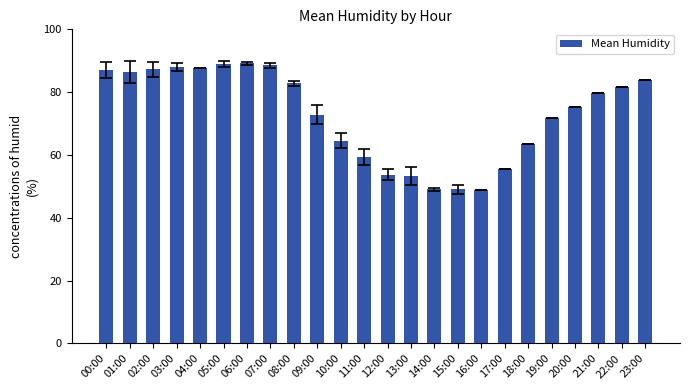

What position from the right is 02:00?

22